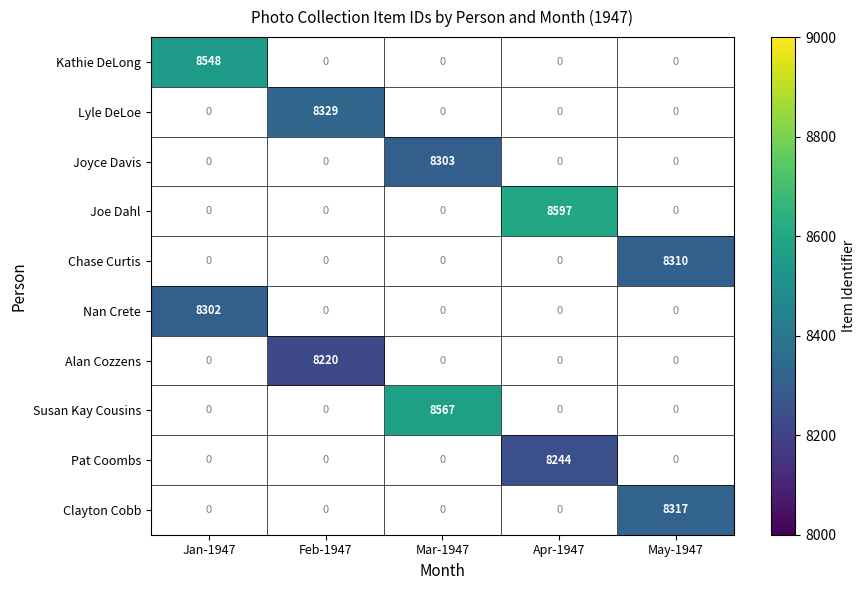

What is the maximum value shown in the chart?

8597.0